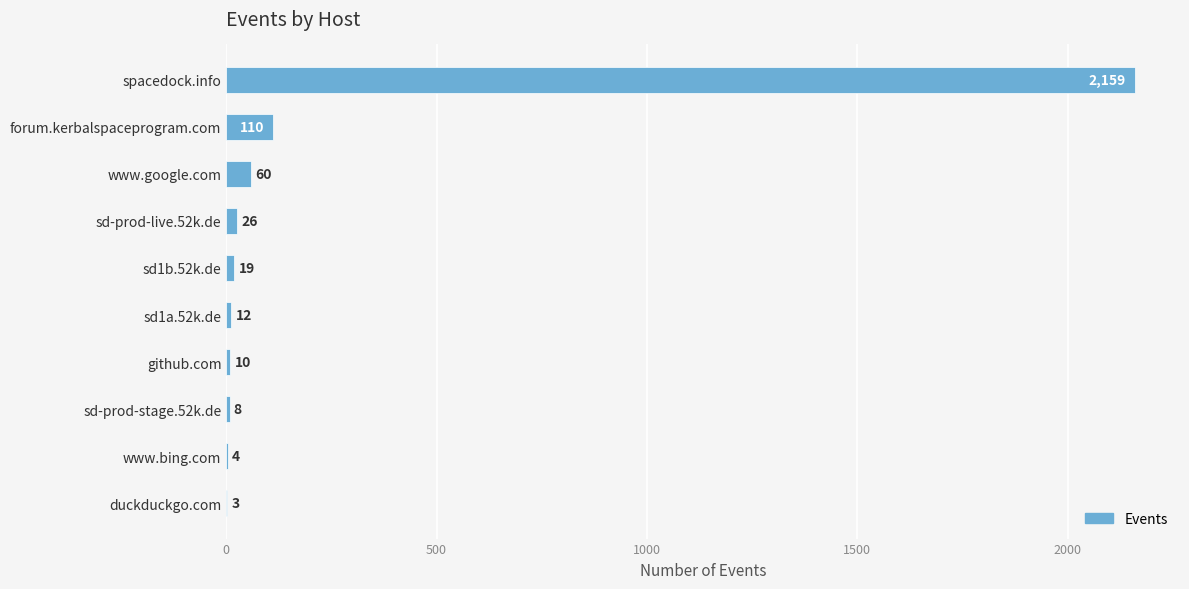

What is the sum of all values?

2411